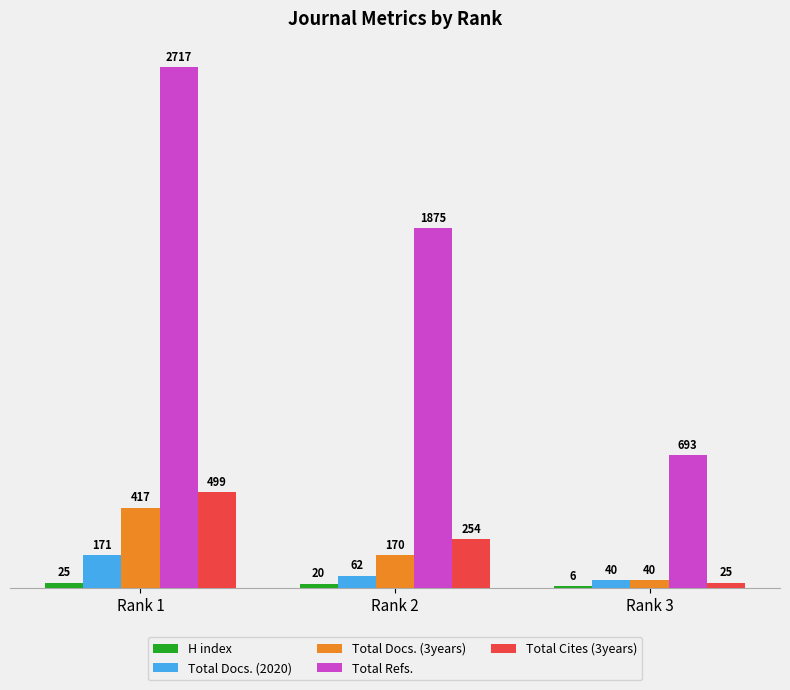

The Total Refs. series shows 3022 at Rank 2. True or false?

False